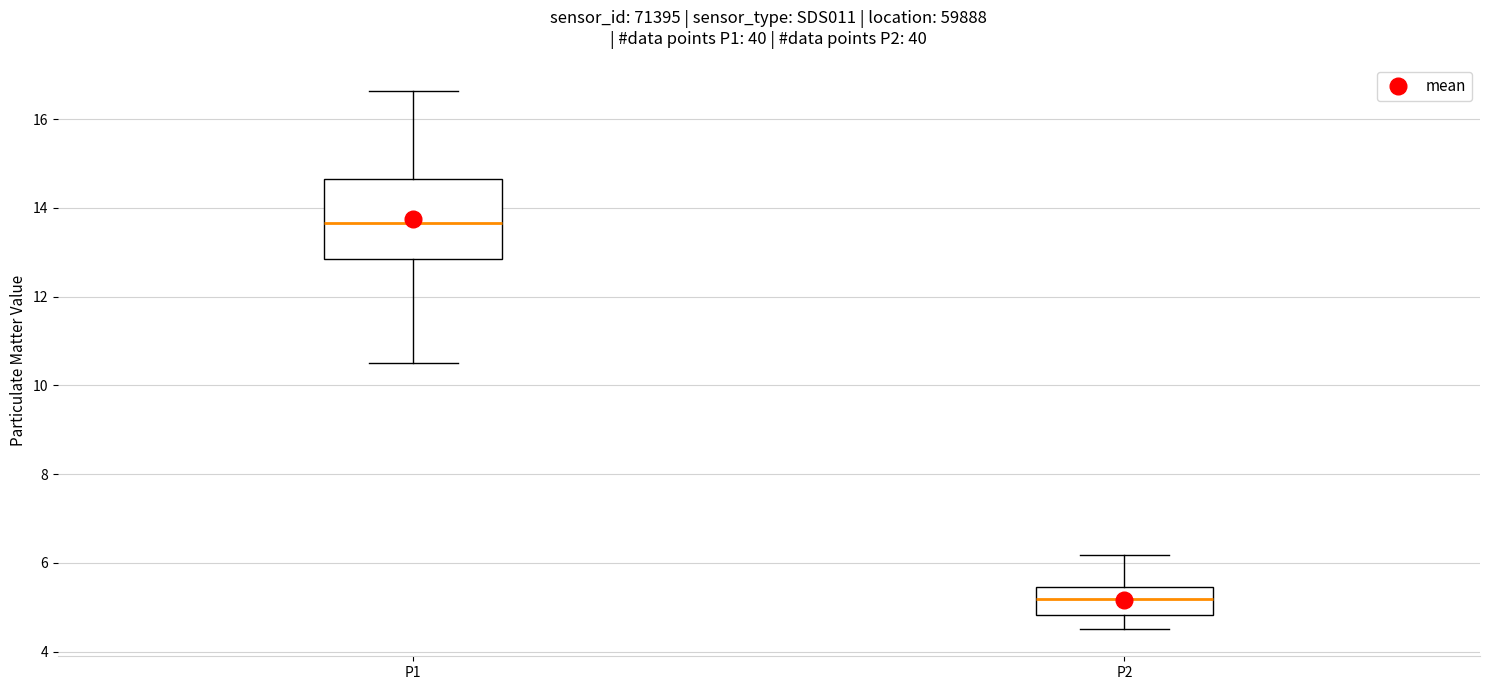

Reading left to right, read every box against the y-axis: the position of its median line, the range the box covers, and the ends of its whiskers. The values are not printed on the chart, so give them approximately, as read against the axis.

P1: median 13.6, box 12.8 to 14.6, whiskers 10.6 to 16.6
P2: median 5.2, box 4.8 to 5.4, whiskers 4.6 to 6.2